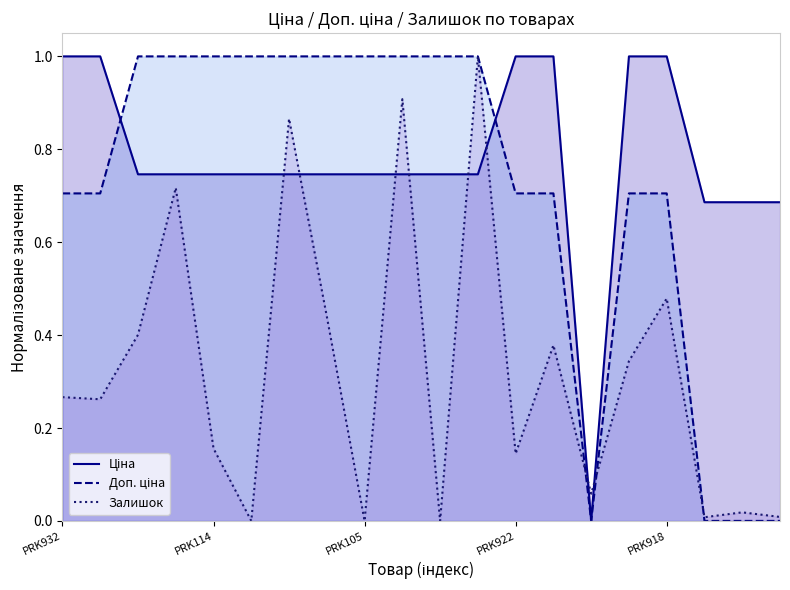

What is the greatest value displayed?

1.0